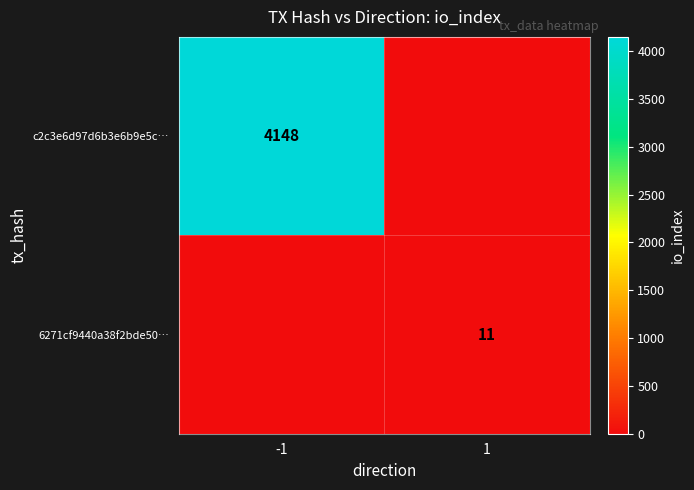

True or false: 6271cf9440a38f2bde50… has a value of 7 at 1.

False